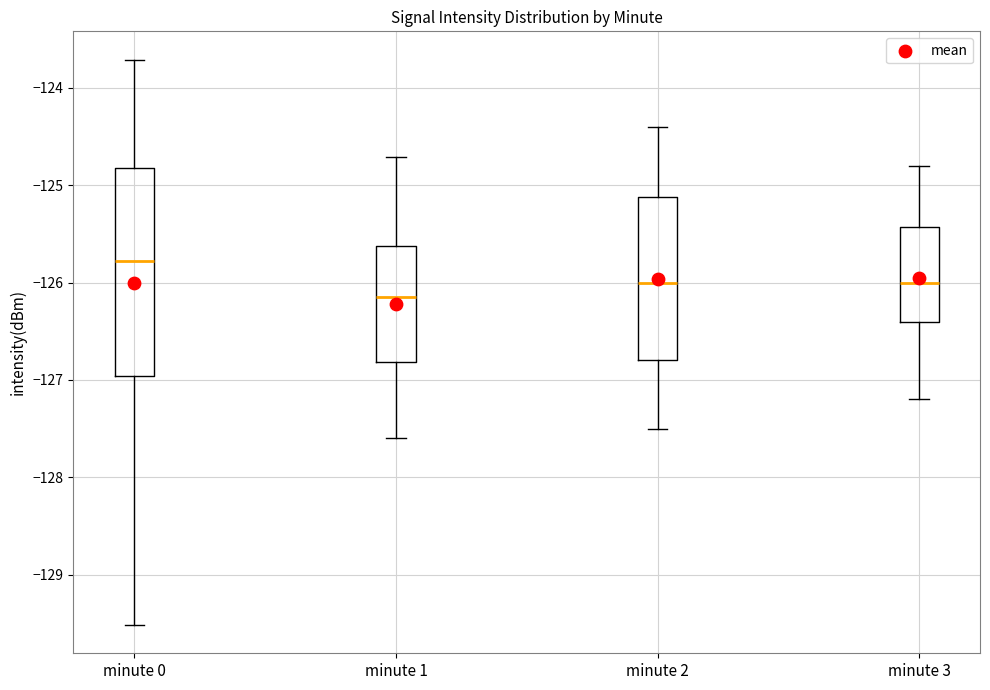

Where is the upper edge of the box for minute 1 on the y-axis? The values are not printed on the chart, so give them approximately, as read against the axis.

-125.6